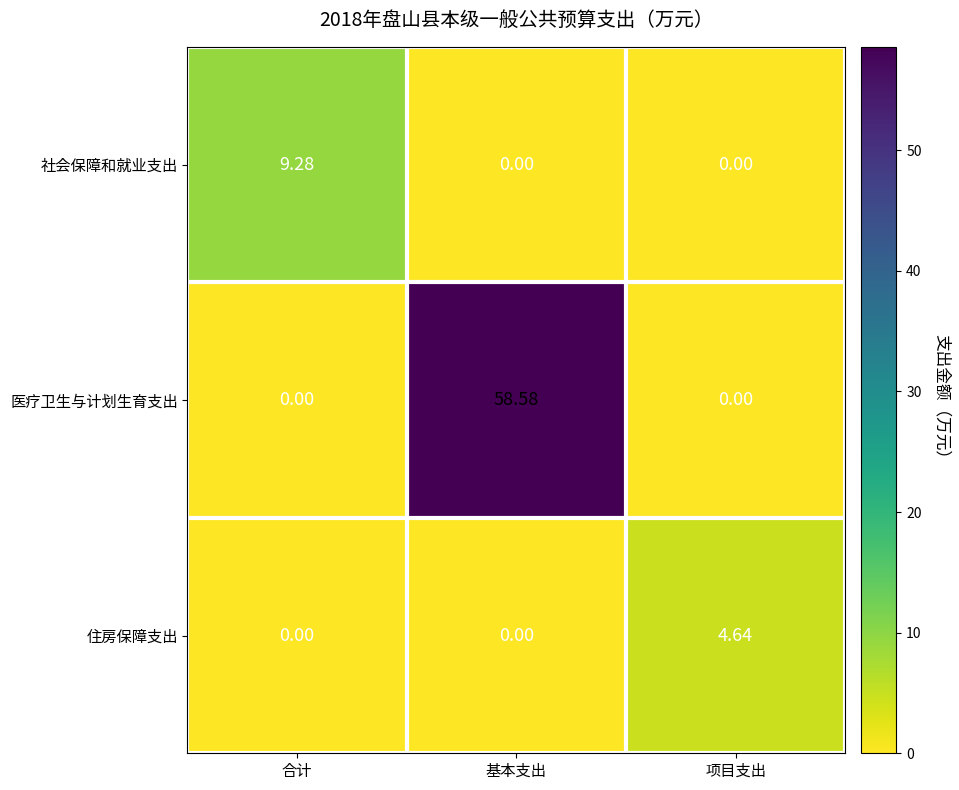

Which series has the largest total across all categories?

医疗卫生与计划生育支出